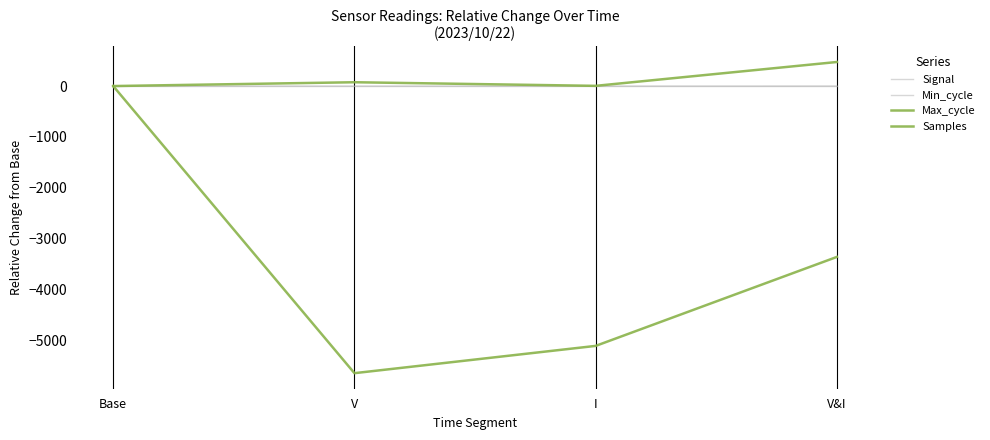

What is the value of the Samples point at the 4th from the left?

-3359